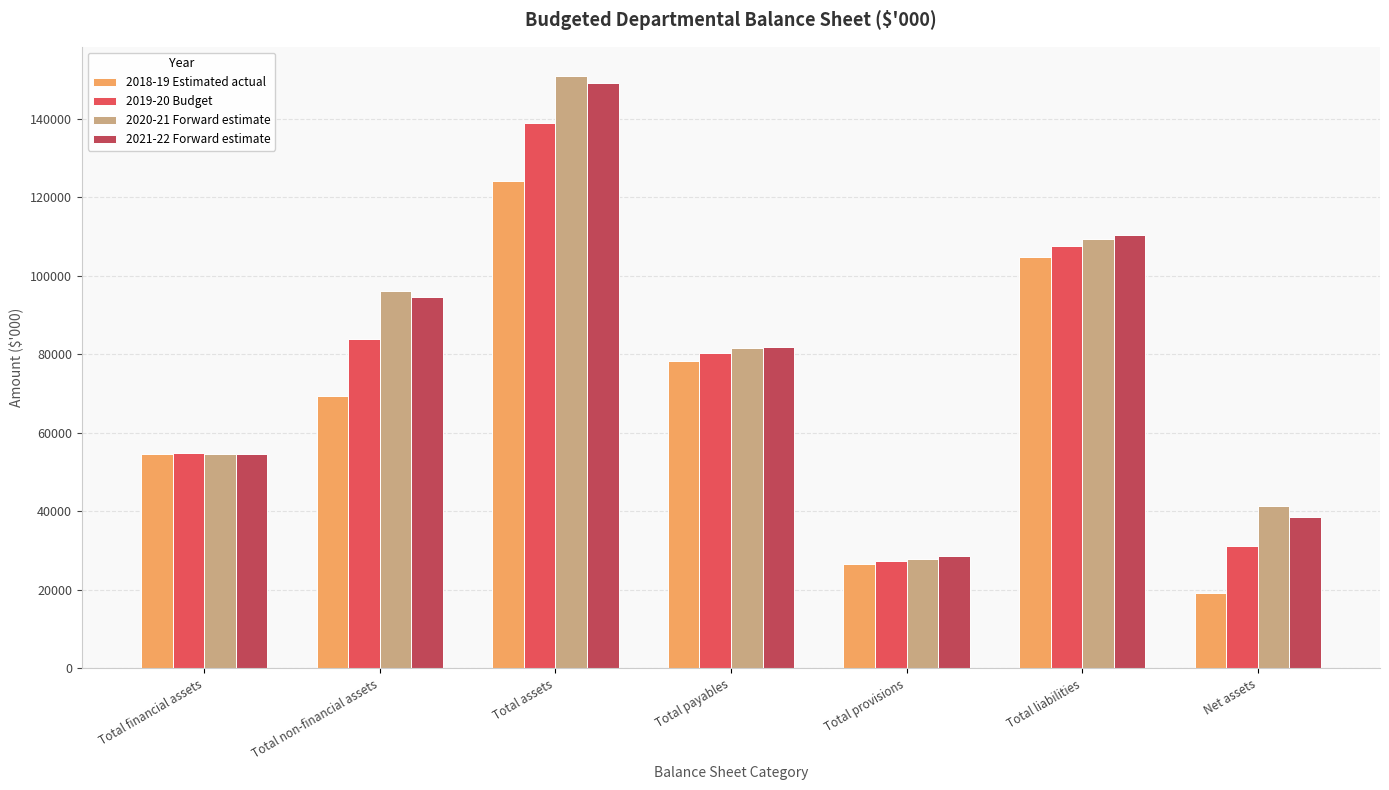

The 2021-22 Forward estimate series shows 38683 at Net assets. True or false?

True